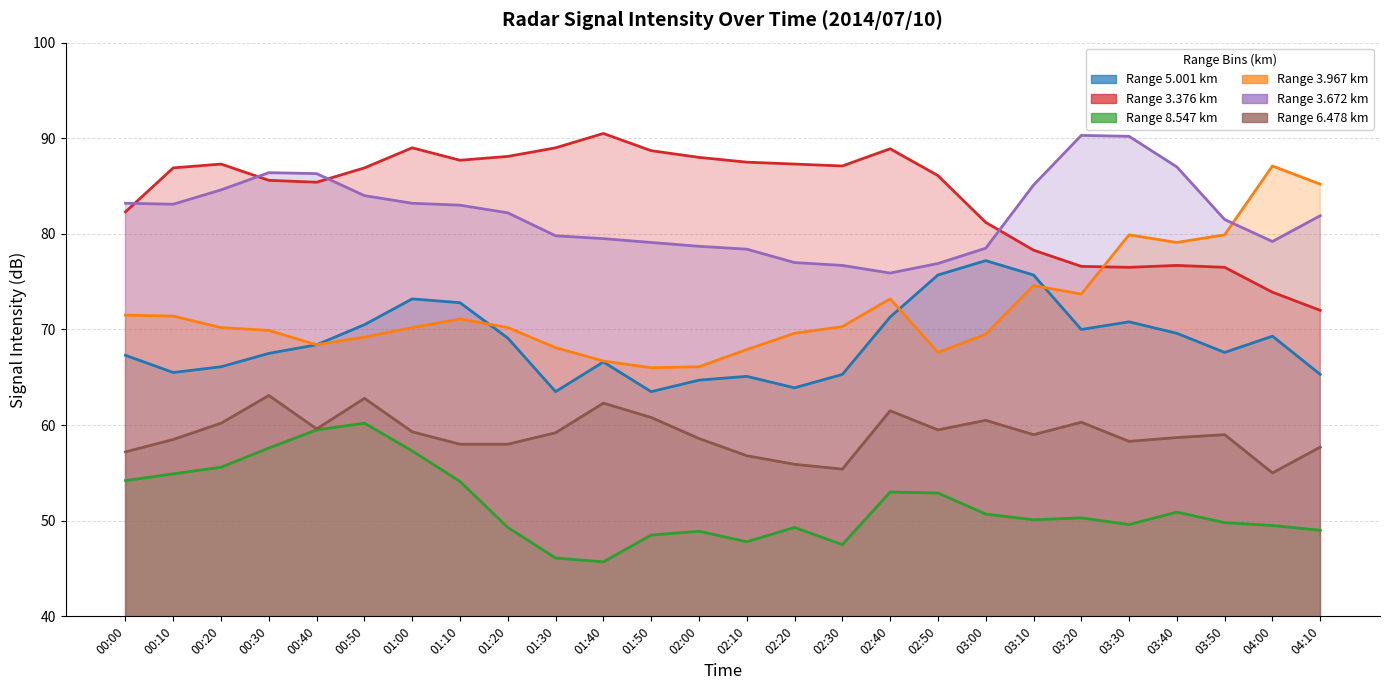

What is the minimum value for Range 5.001 km?

63.5